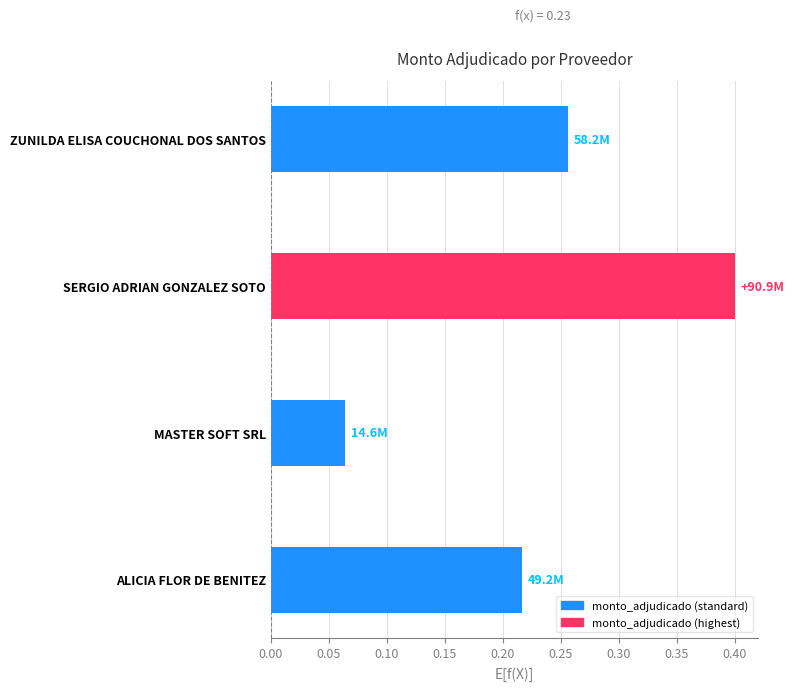

List the labels in order of value, largest first.

SERGIO ADRIAN GONZALEZ SOTO, ZUNILDA ELISA COUCHONAL DOS SANTOS, ALICIA FLOR DE BENITEZ, MASTER SOFT SRL